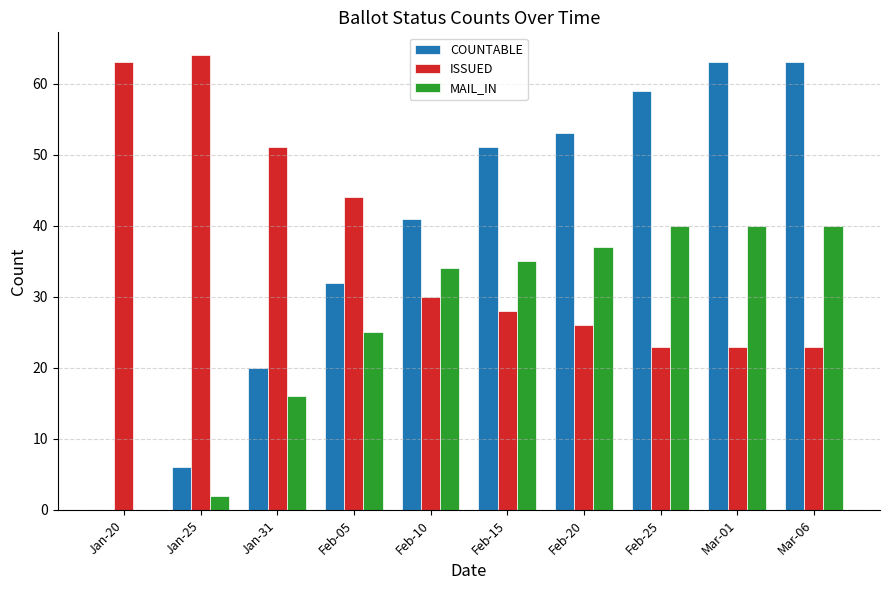

What is the maximum value for ISSUED?

64